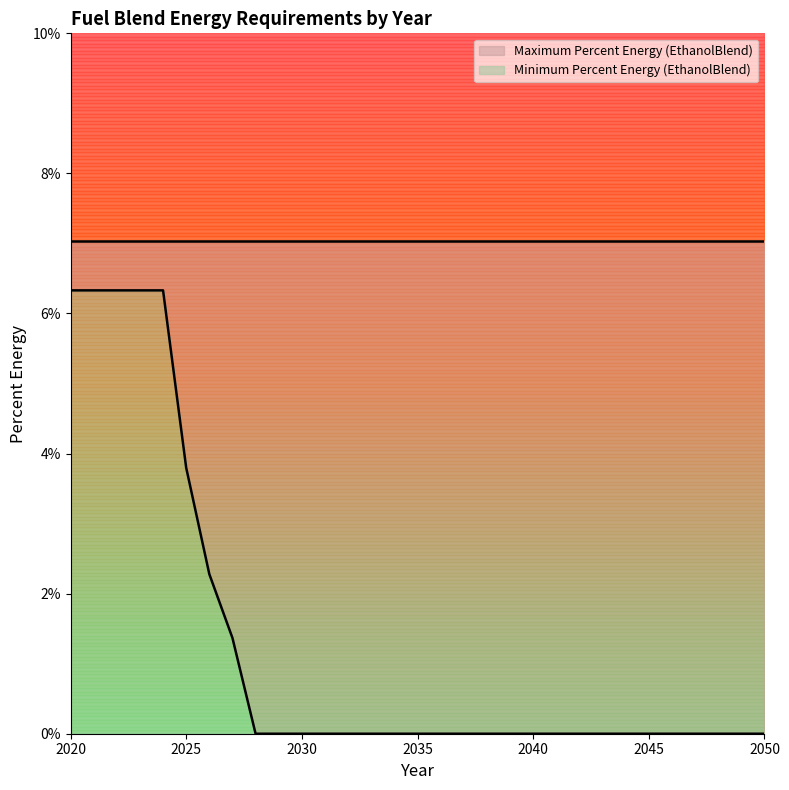

Rank the categories by value from lowest to highest.

2028, 2029, 2030, 2031, 2032, 2033, 2034, 2035, 2036, 2037, 2038, 2039, 2040, 2041, 2042, 2043, 2044, 2045, 2046, 2047, 2048, 2049, 2050, 2027, 2026, 2025, 2020, 2021, 2022, 2023, 2024